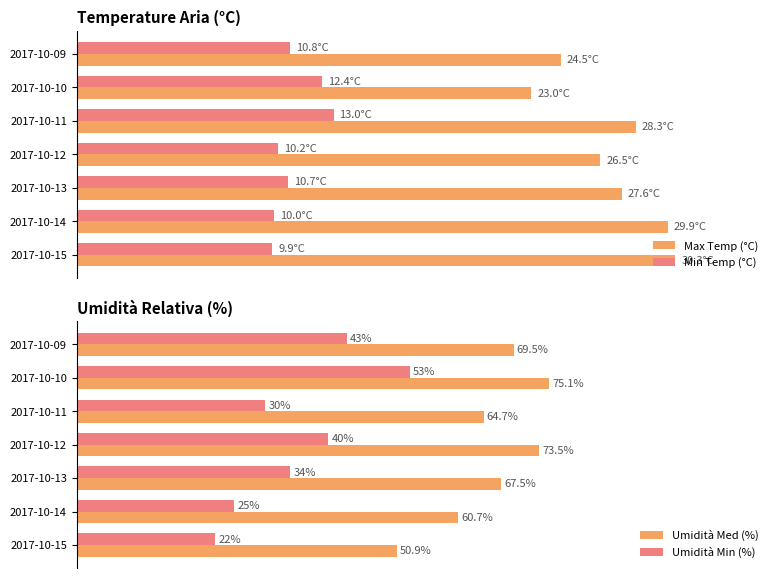

At how many categories does at least one series exceed 54?

6